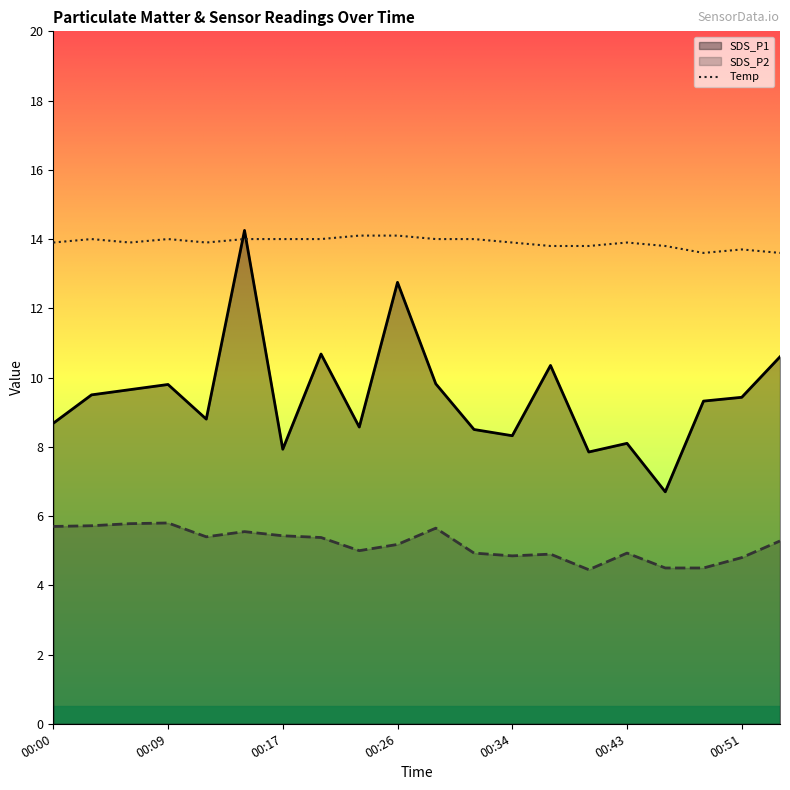

True or false: SDS_P2 and SDS_P1 cross at least once.

False